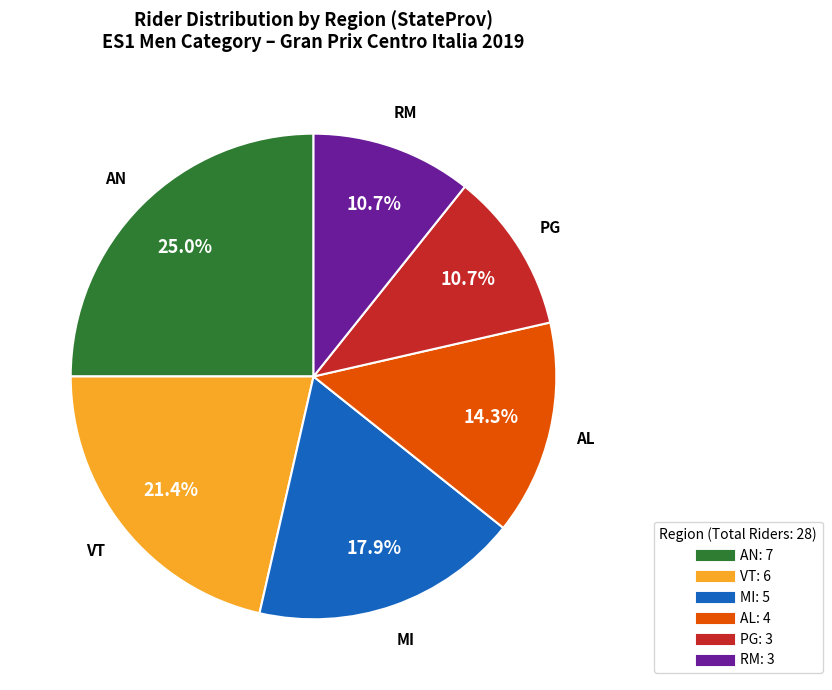

Which has a higher value, MI or AN?

AN